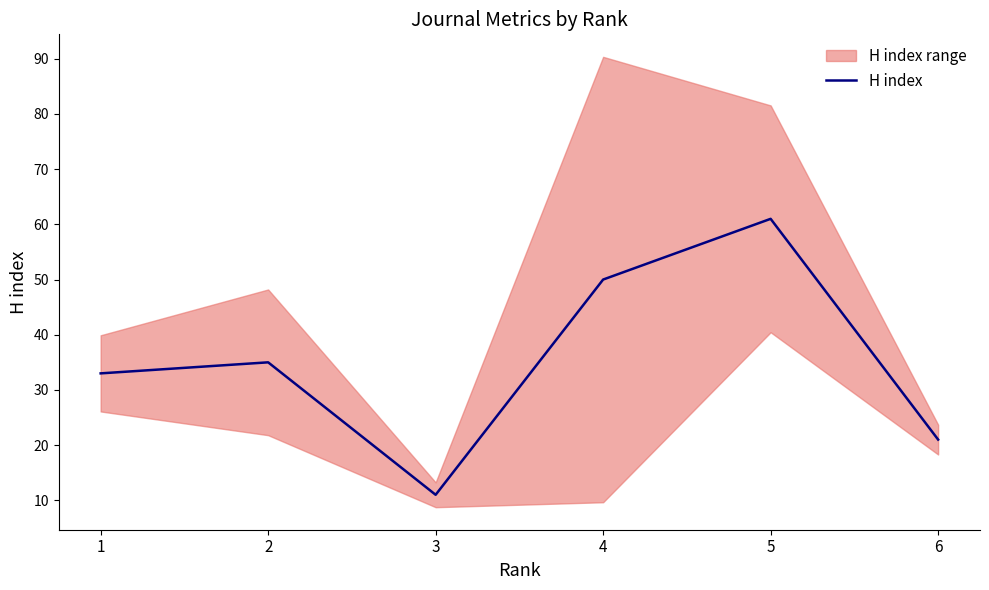

What is the minimum value shown in the chart?

11